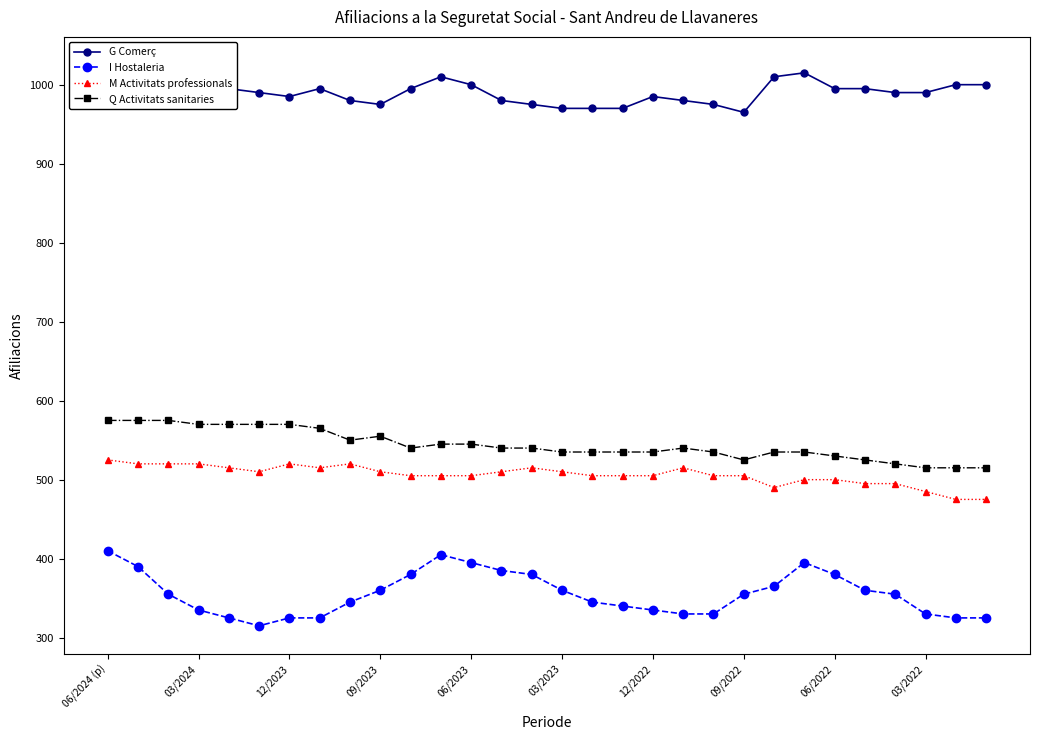

True or false: M Activitats professionals and G Comerç cross at least once.

False